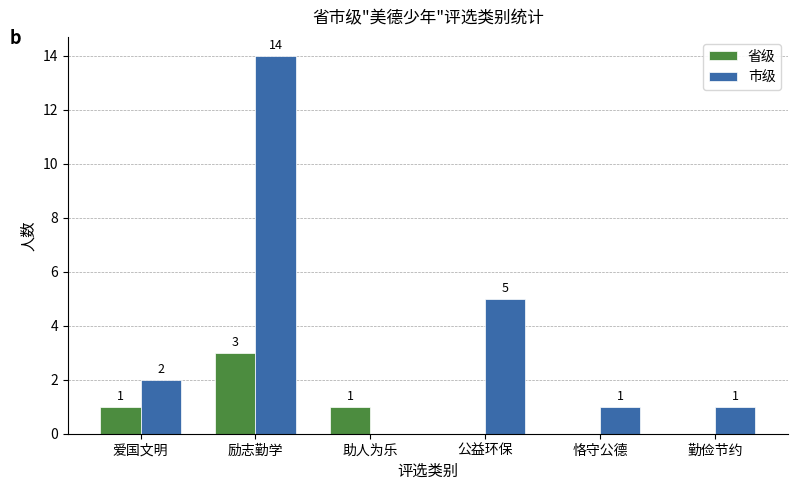

How many groups of bars are there?

6